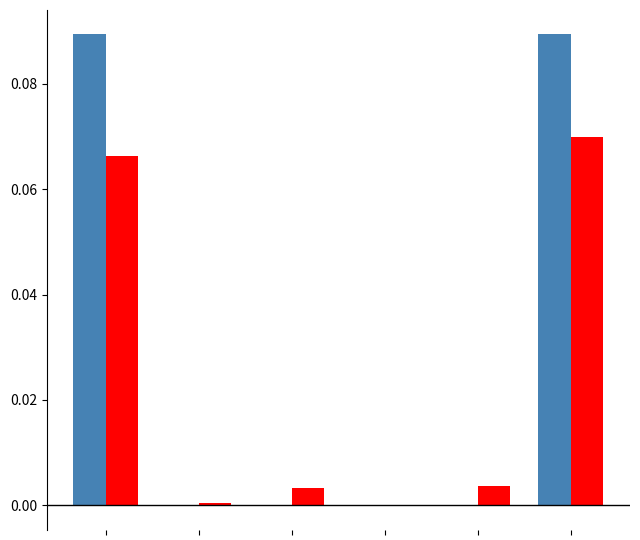

Are the bars horizontal?

No